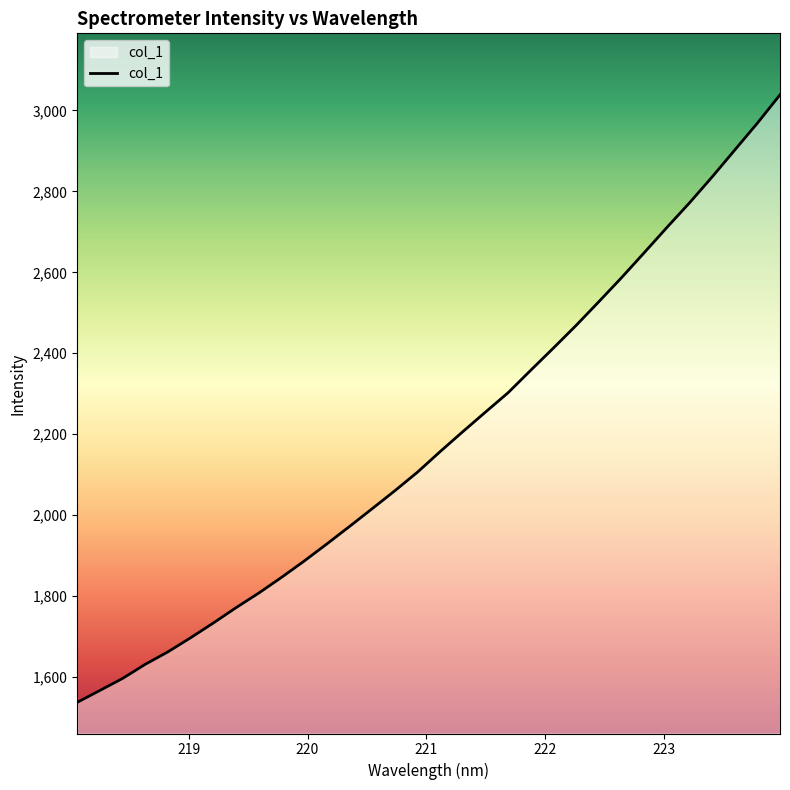

What is the difference between the maximum and minimum values?

1501.2